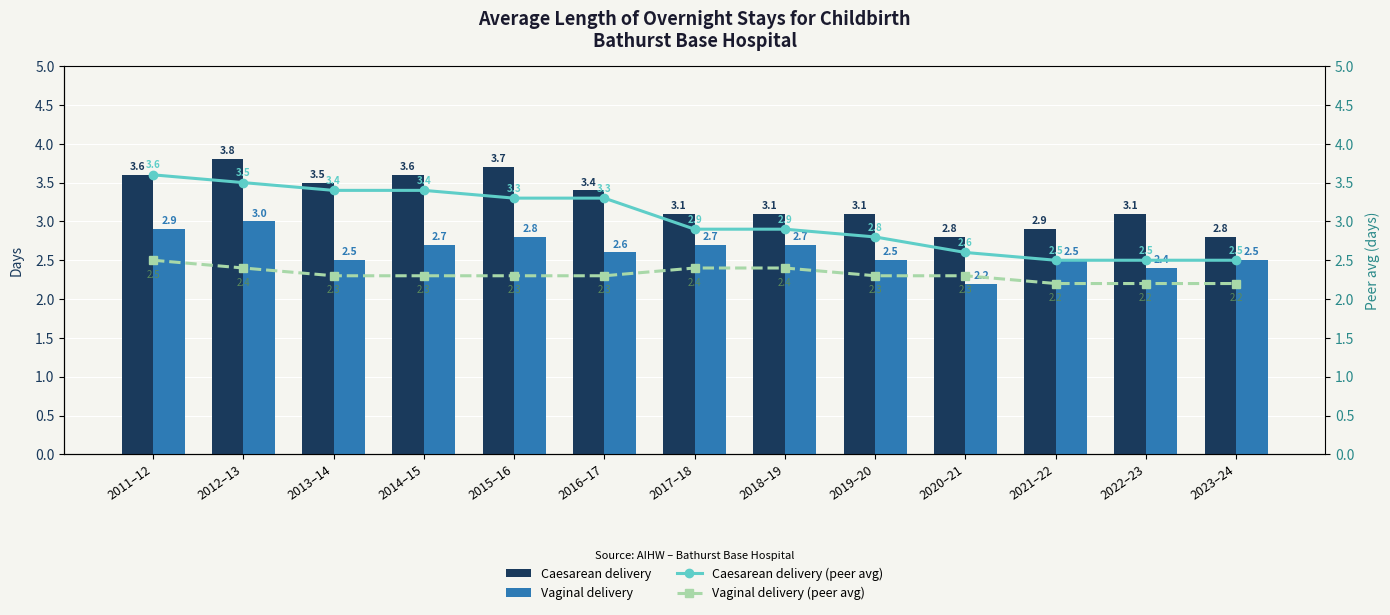

What is the sum of all Caesarean delivery (peer avg) values?

39.2